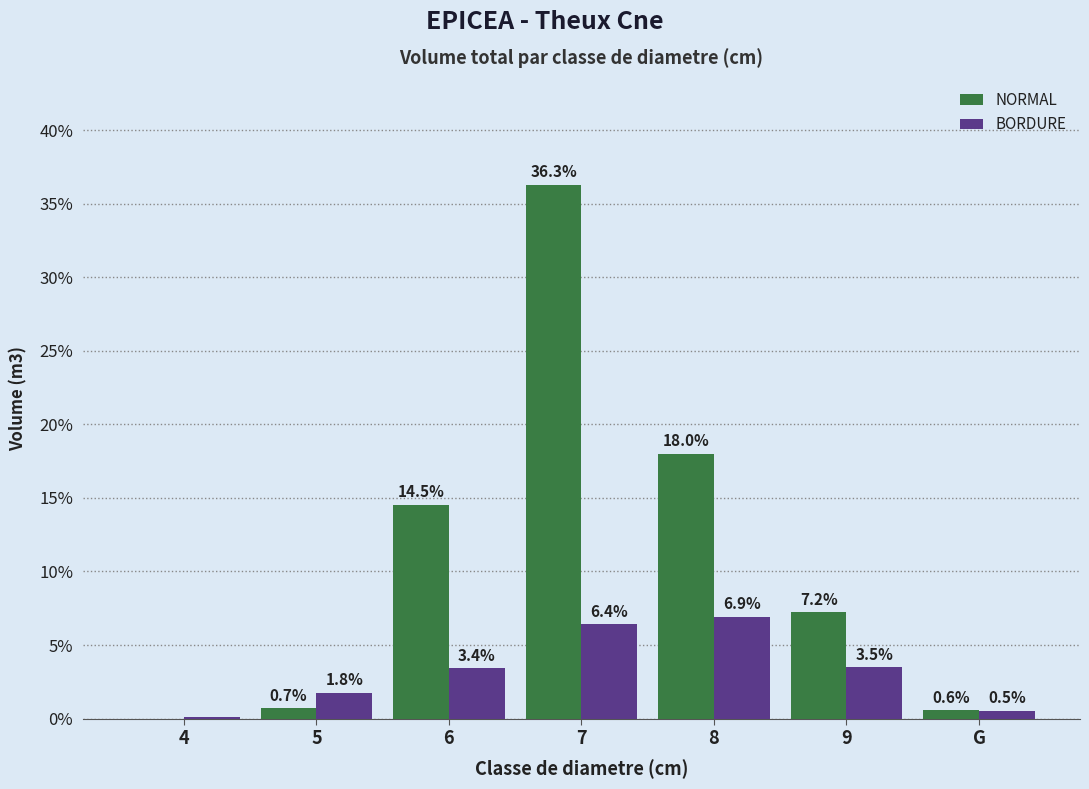

Which series has the largest total across all categories?

NORMAL